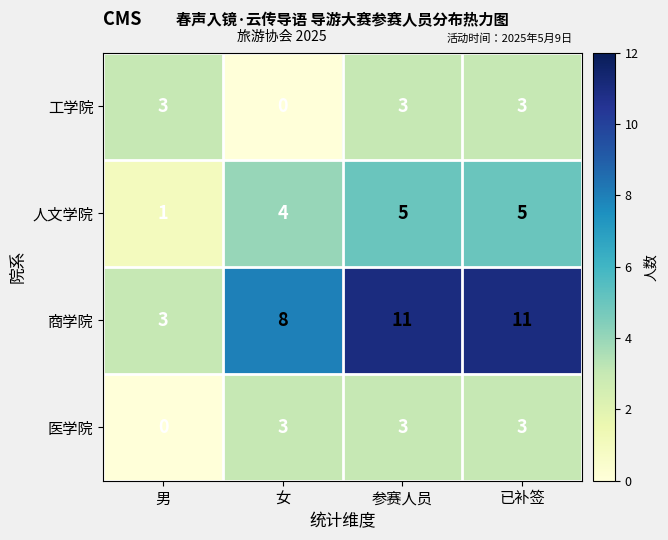

Is the value of 工学院 at 女 greater than the value of 人文学院 at 已补签?

No